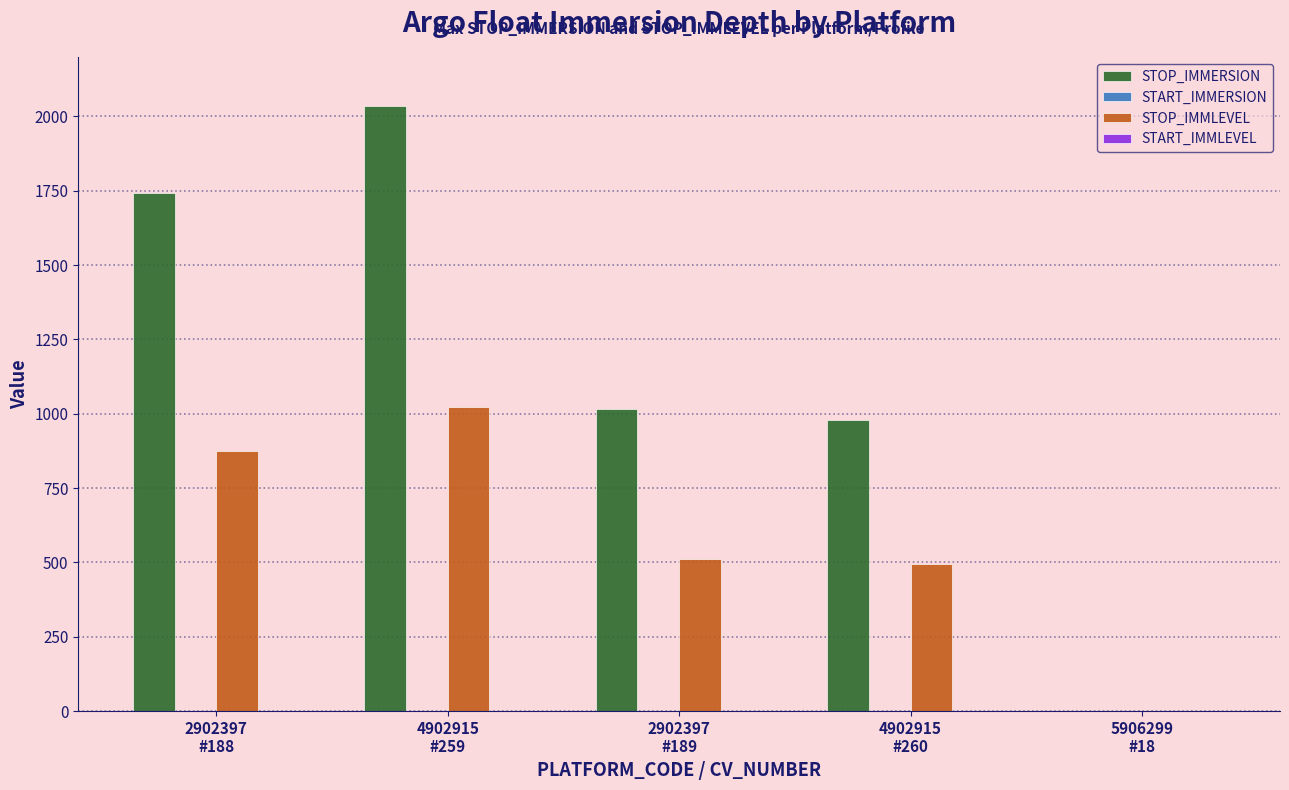

Which series has the largest total across all categories?

STOP_IMMERSION